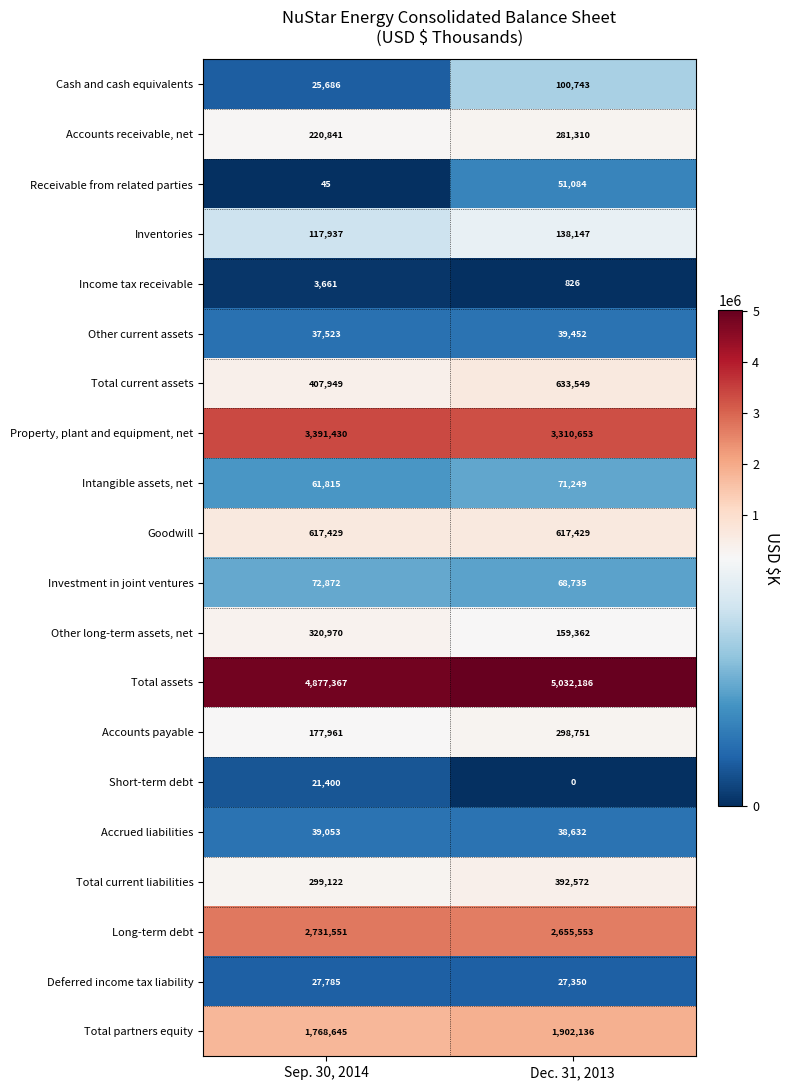

Rank the series at Sep. 30, 2014 from lowest to highest value.

Receivable from related parties, Income tax receivable, Short-term debt, Cash and cash equivalents, Deferred income tax liability, Other current assets, Accrued liabilities, Intangible assets, net, Investment in joint ventures, Inventories, Accounts payable, Accounts receivable, net, Total current liabilities, Other long-term assets, net, Total current assets, Goodwill, Total partners equity, Long-term debt, Property, plant and equipment, net, Total assets